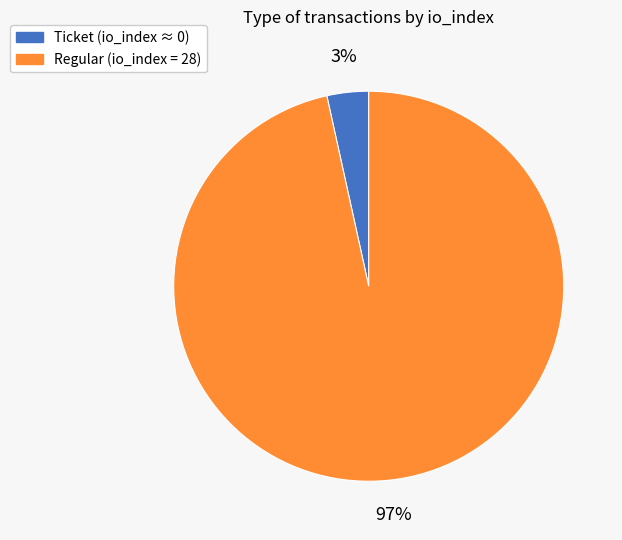

Is there any slice that represents more than half of the pie?

Yes